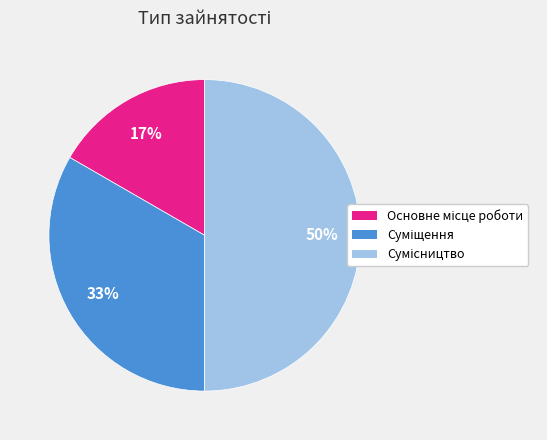

To the nearest percent, what is the average slice percentage?

33%